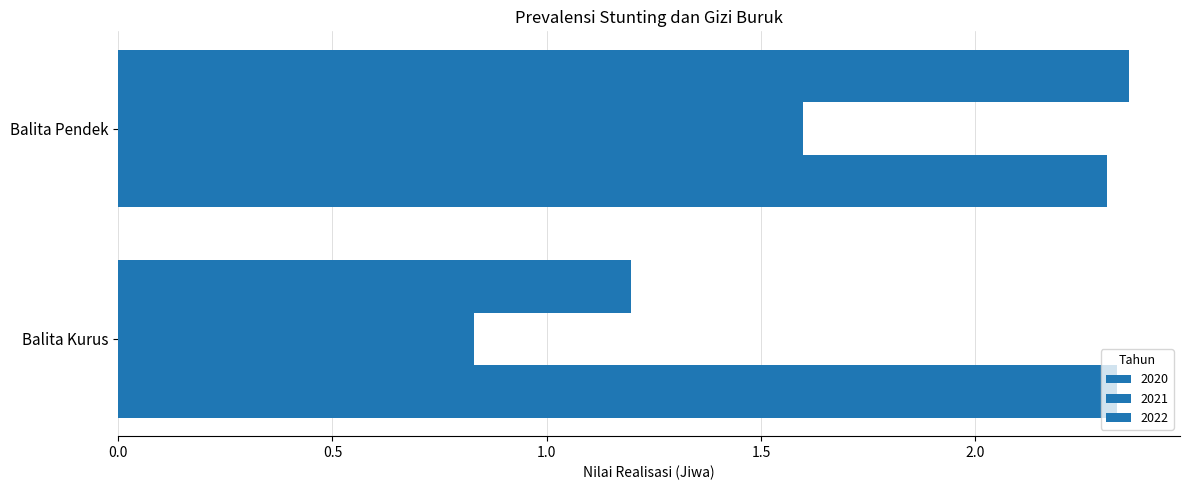

Count the number of data series in this chart.

3